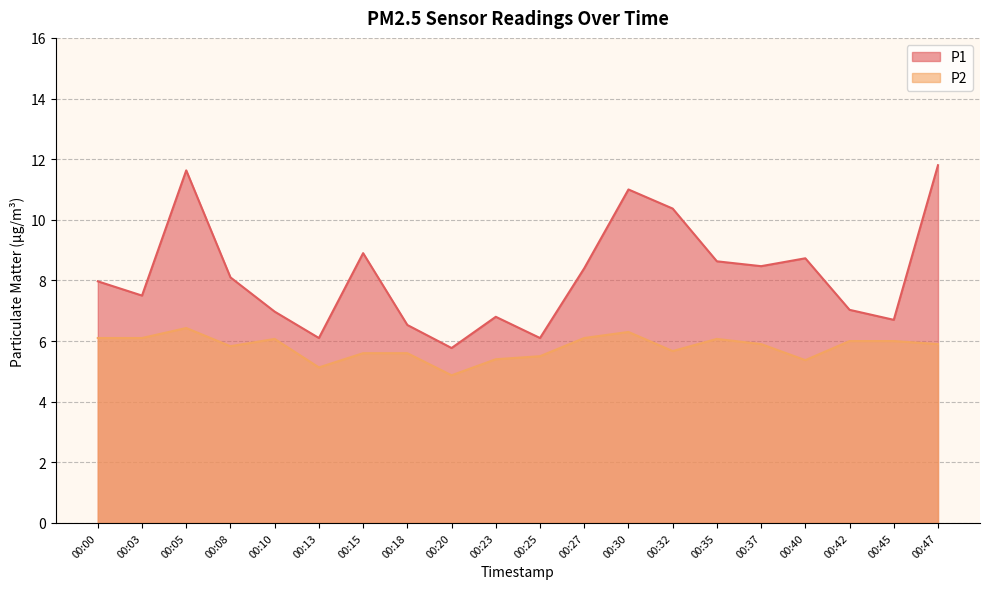

Where is P2 nearest to the value 5?

00:13